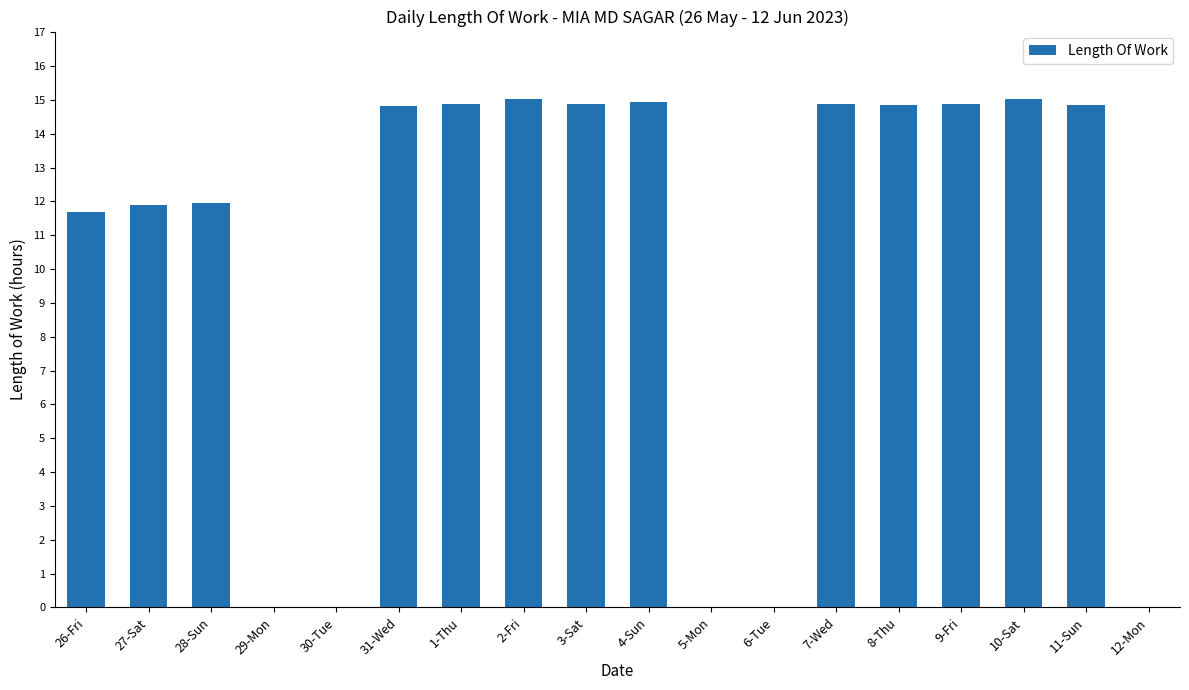

What is the maximum value shown in the chart?

15.0